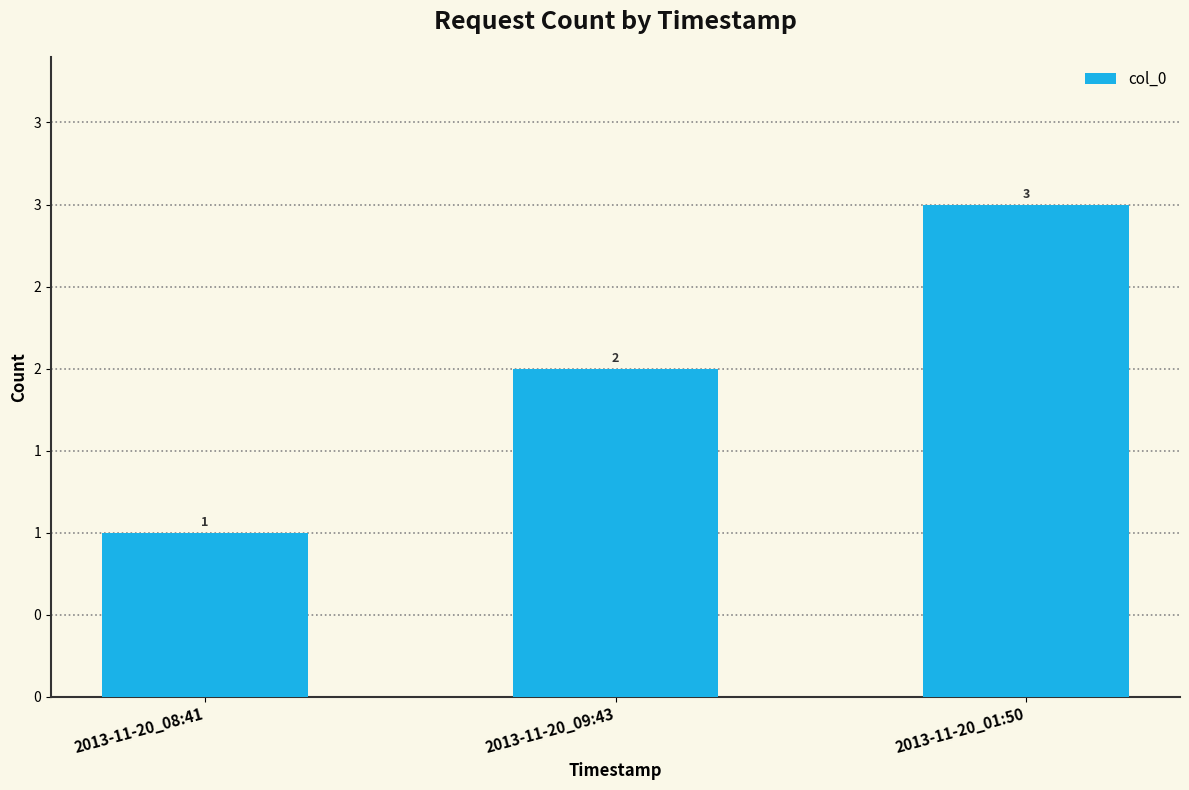

What is the maximum value shown in the chart?

3